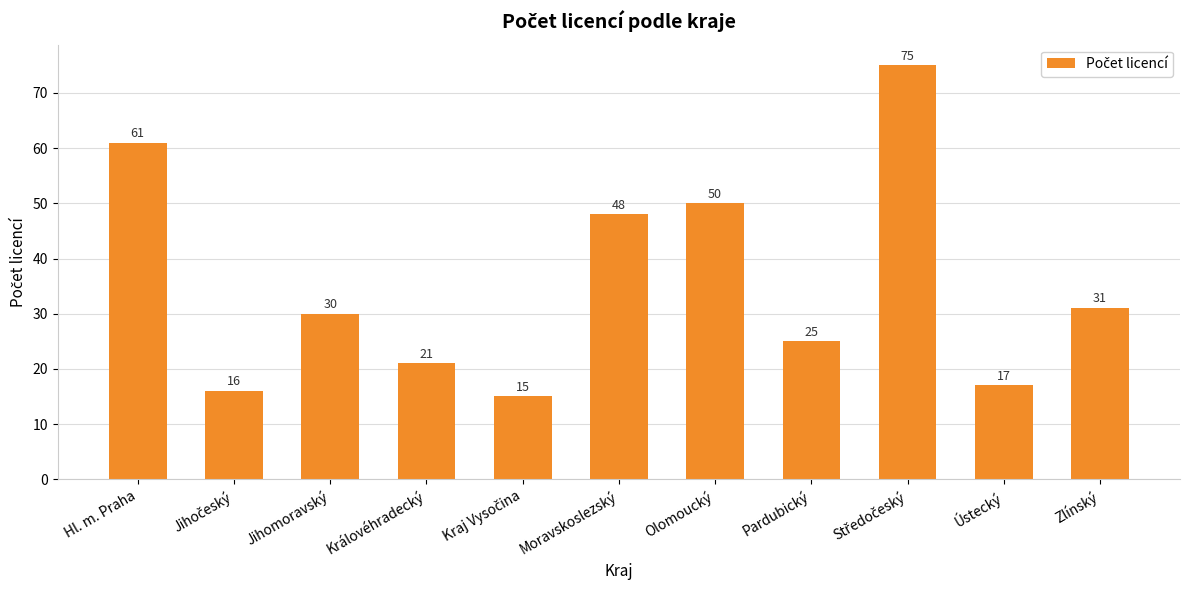

What is the value of the 9th bar from the left?

75